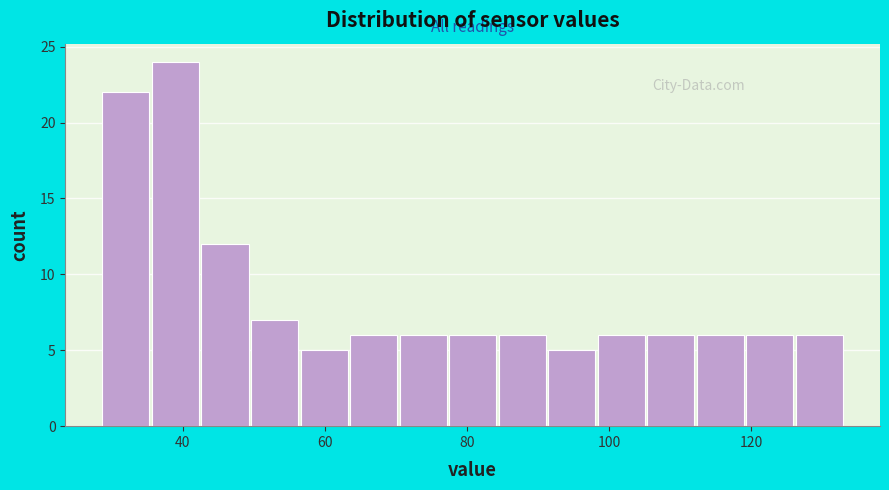

Read against the x-axis, roughly where is the centre of the tallest bar?

38